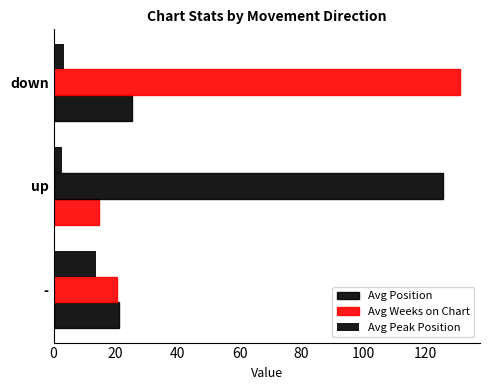

What is the minimum value for Avg Peak Position?

2.6